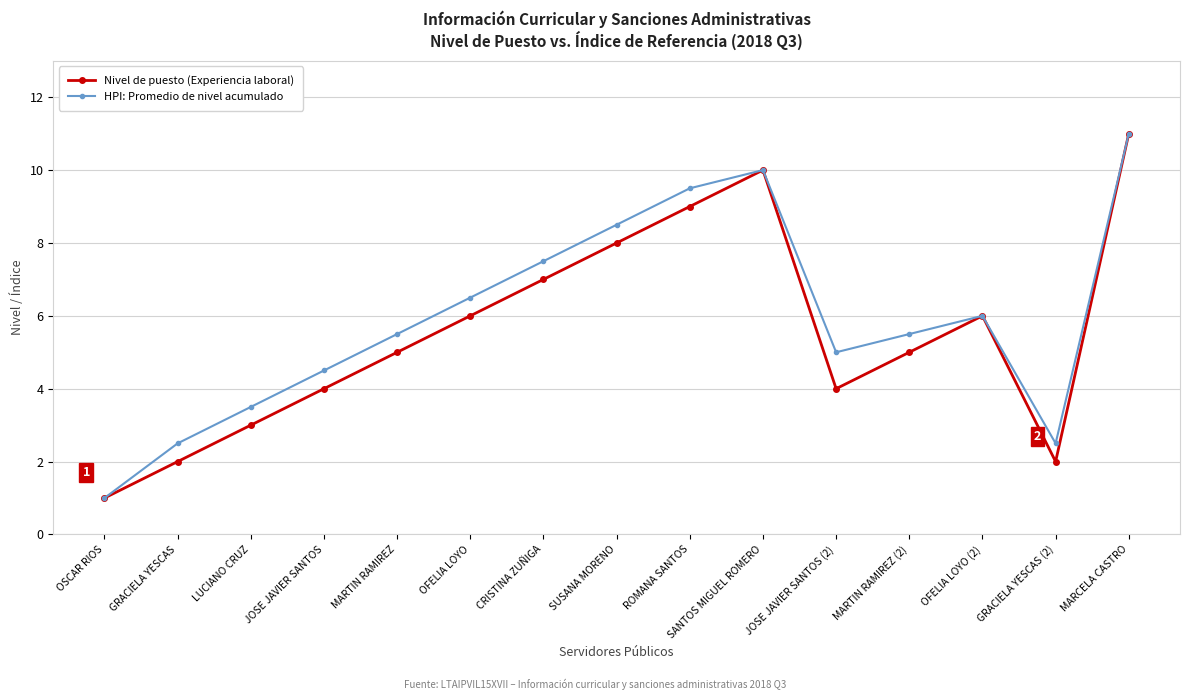

At which category does Nivel de puesto (Experiencia laboral) reach its first local peak?

SANTOS MIGUEL ROMERO